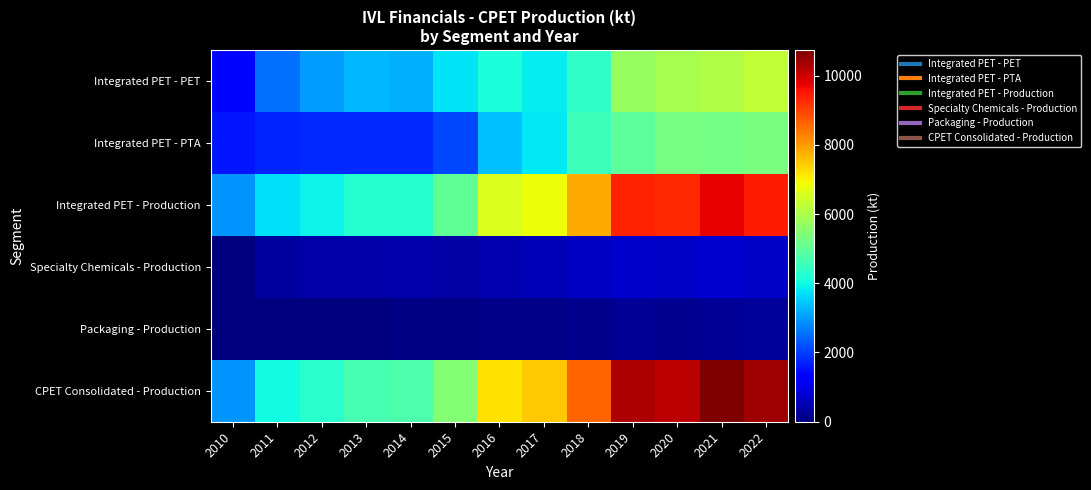

How many series are shown in this chart?

6